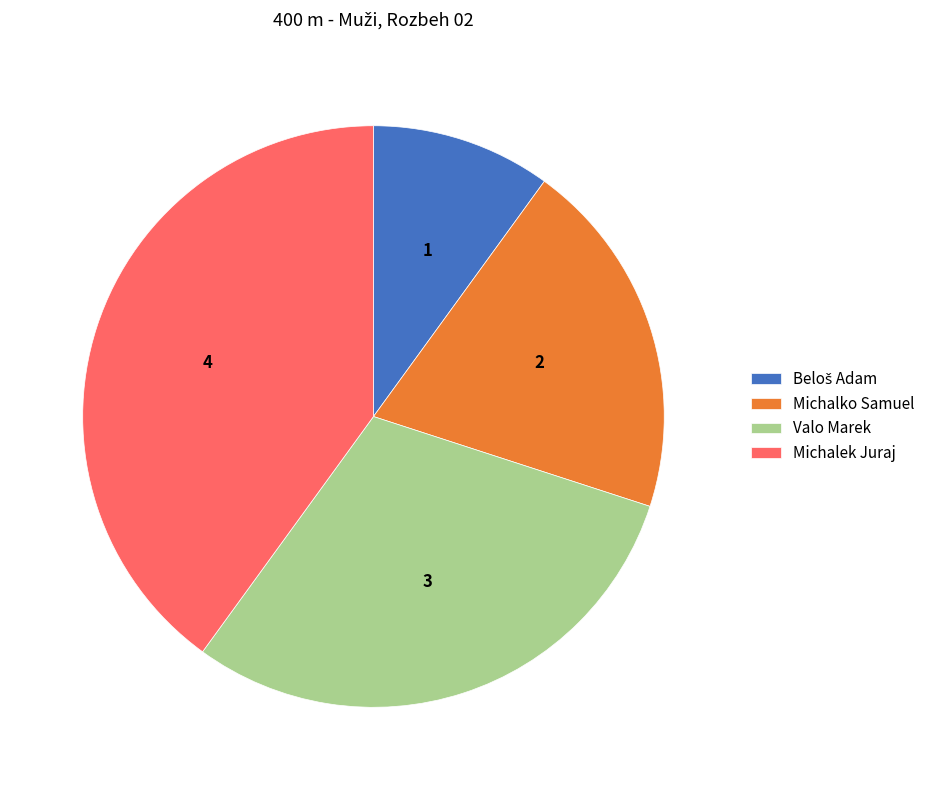

Is Michalek Juraj the majority of the pie?

No